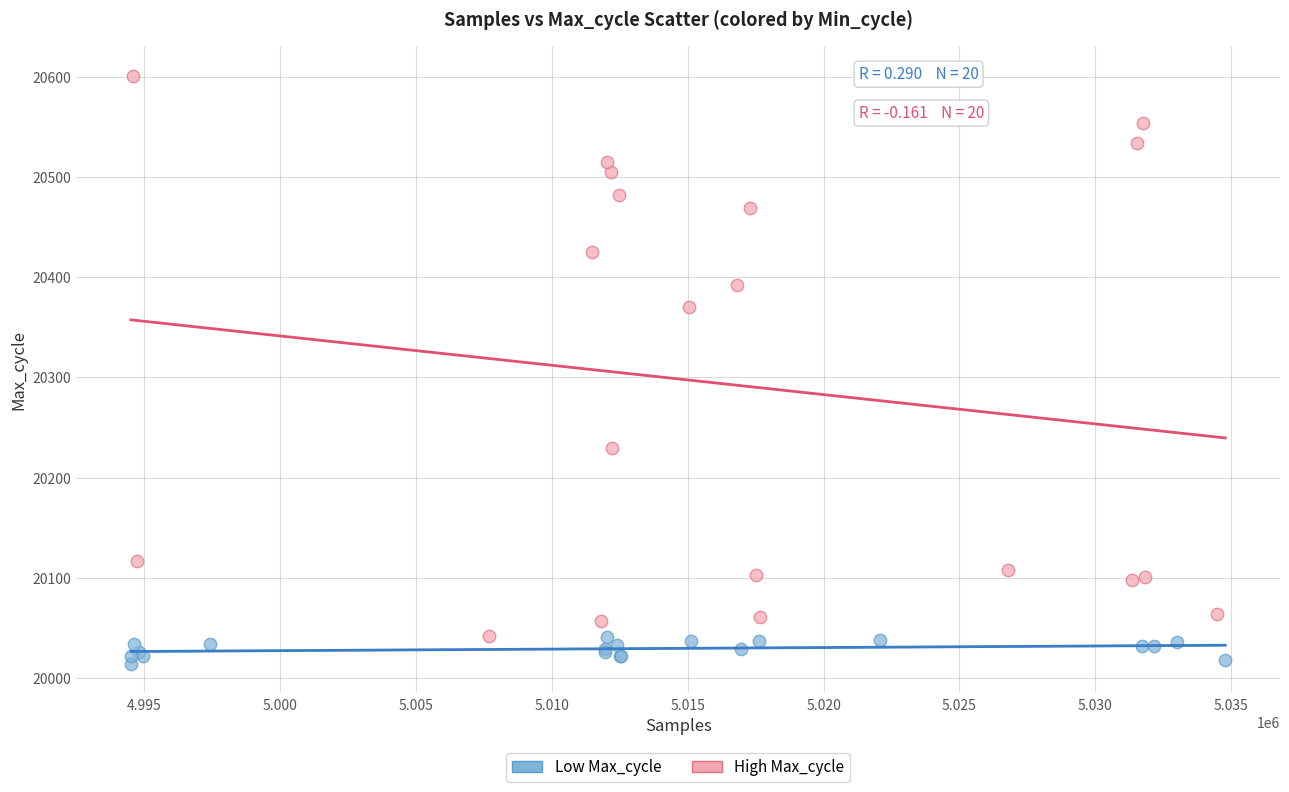

What are all the series names shown in the legend?

Low Max_cycle, High Max_cycle